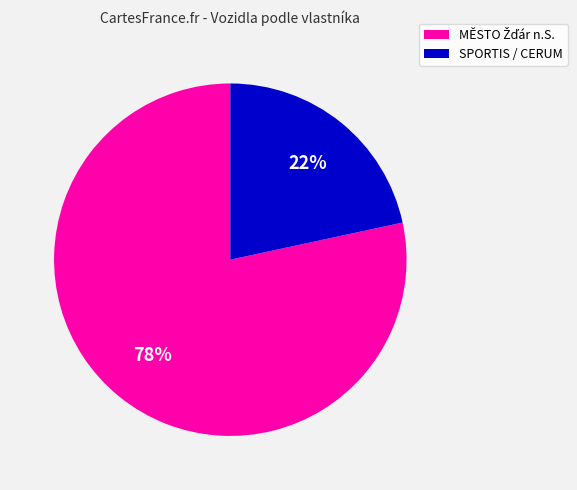

To the nearest percent, what percentage of the pie is SPORTIS / CERUM?

22%